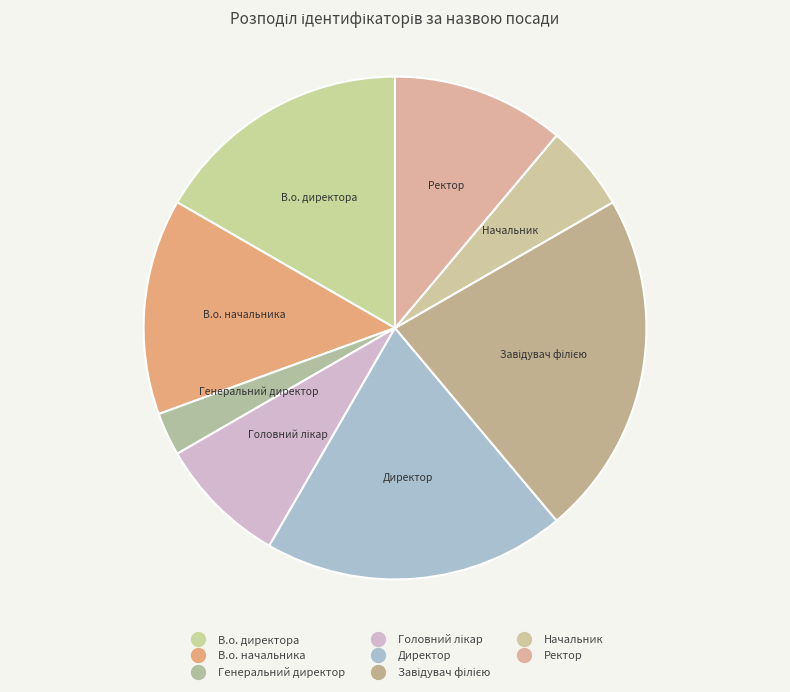

True or false: Начальник accounts for 13% of the total.

False